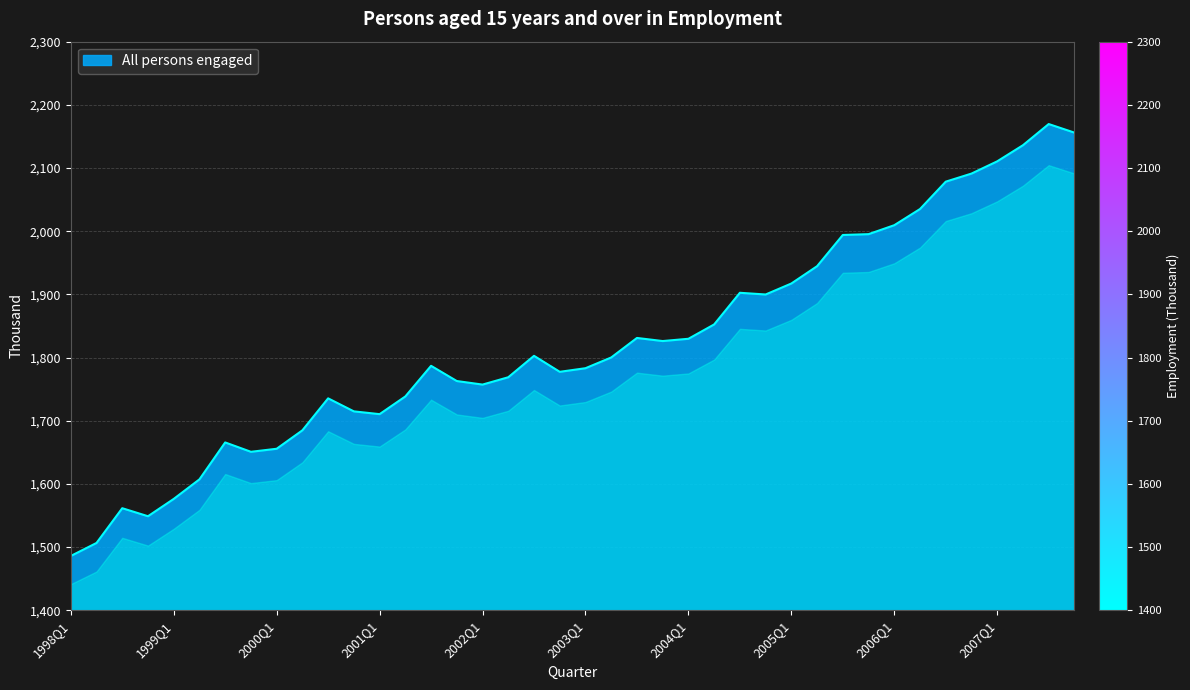

What is the greatest value displayed?

2169.6